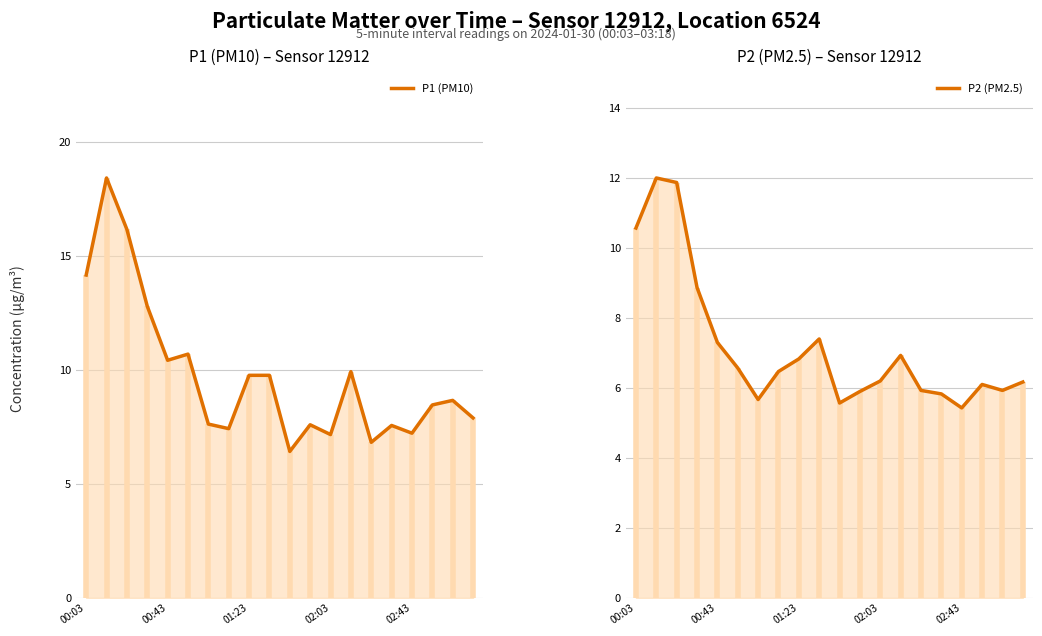

At how many categories does at least one series exceed 10?

6